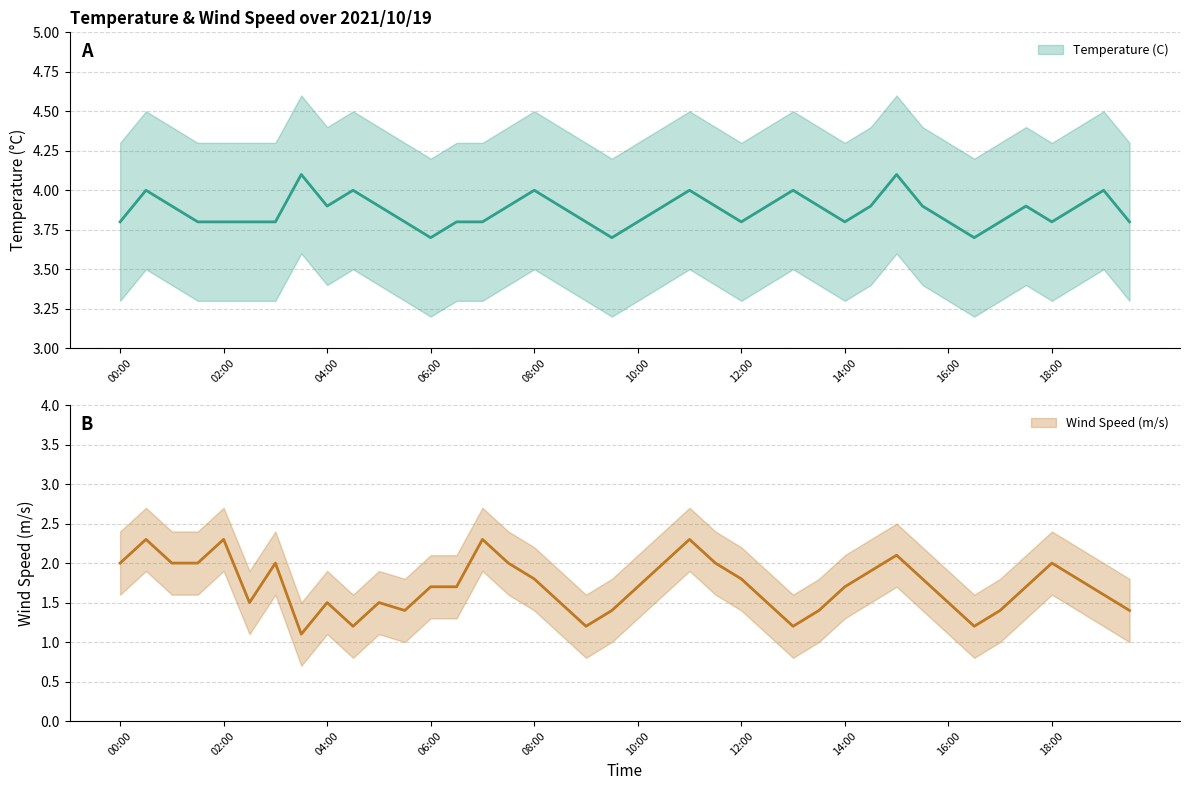

At which category is the sum across all series the highest?

00:30